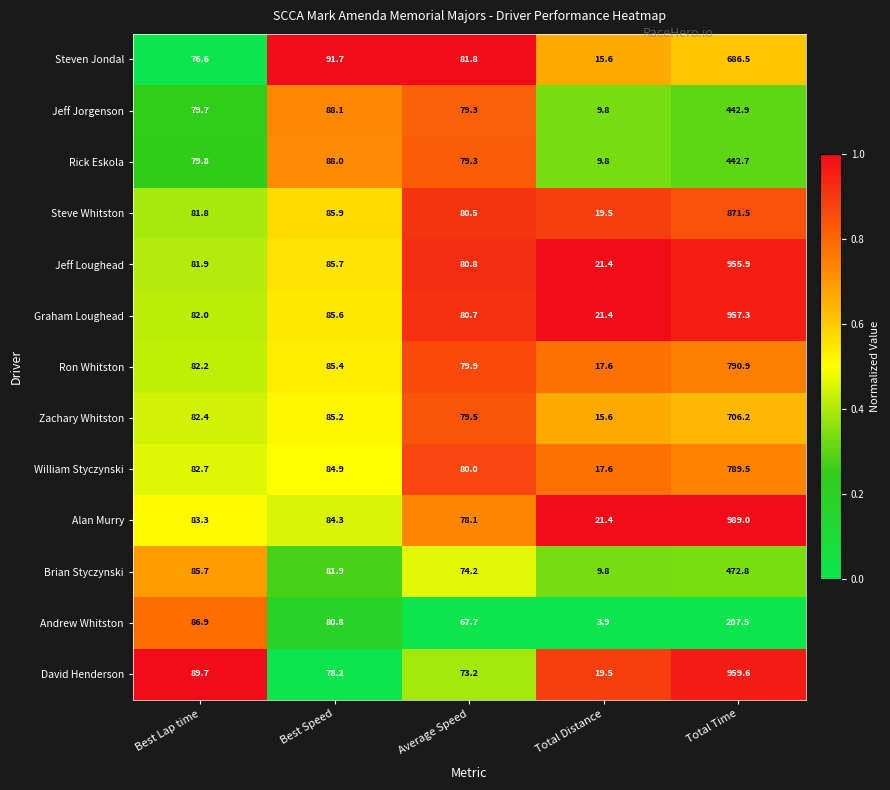

At which label is Andrew Whitston closest to 105?

Best Lap time